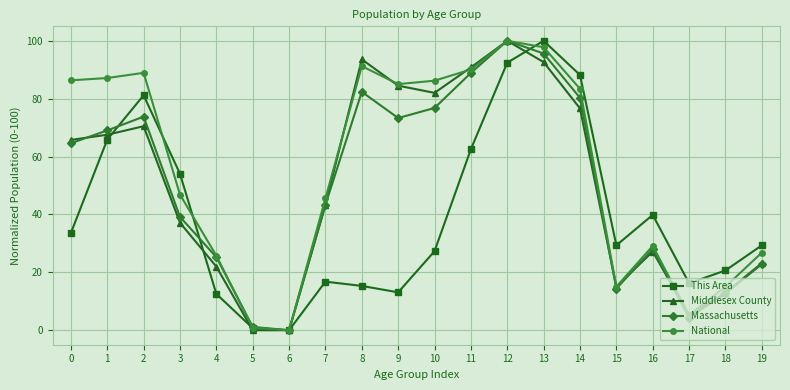

The value of National at 0 is 86.3. True or false?

True